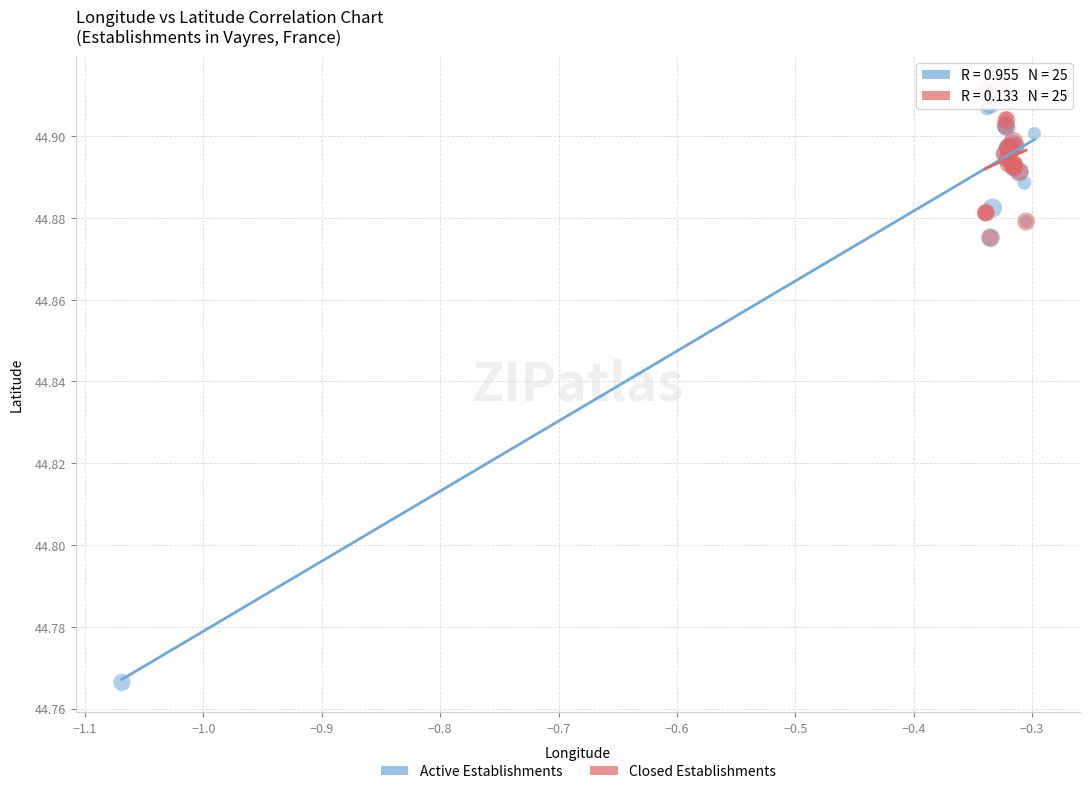

Which series contains the highest Y value?

Closed Establishments